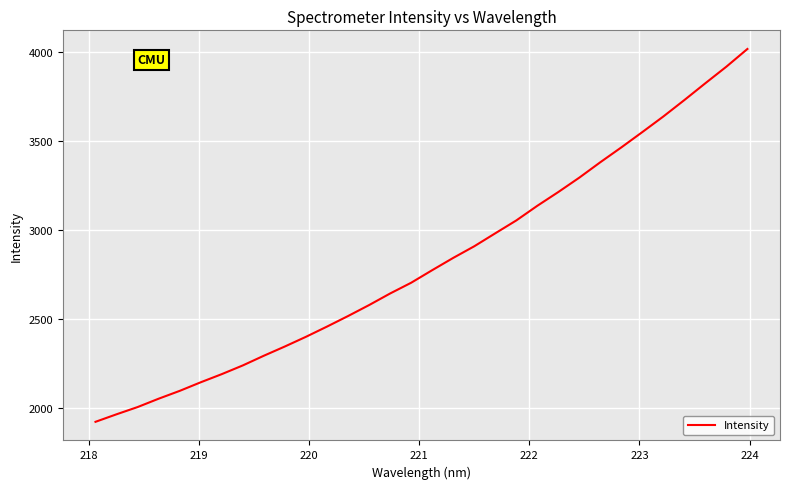

What is the greatest value displayed?

4016.1